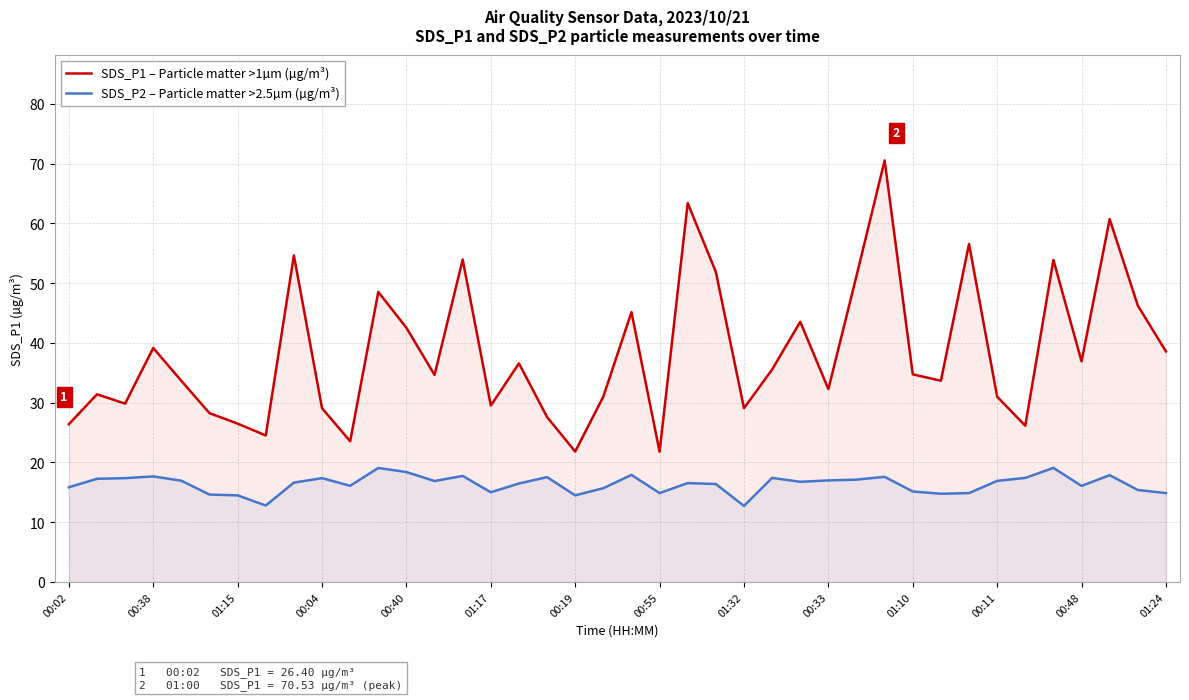

What is the difference between the maximum and minimum values in the SDS_P1 – Particle matter >1µm (µg/m³) series?

48.7